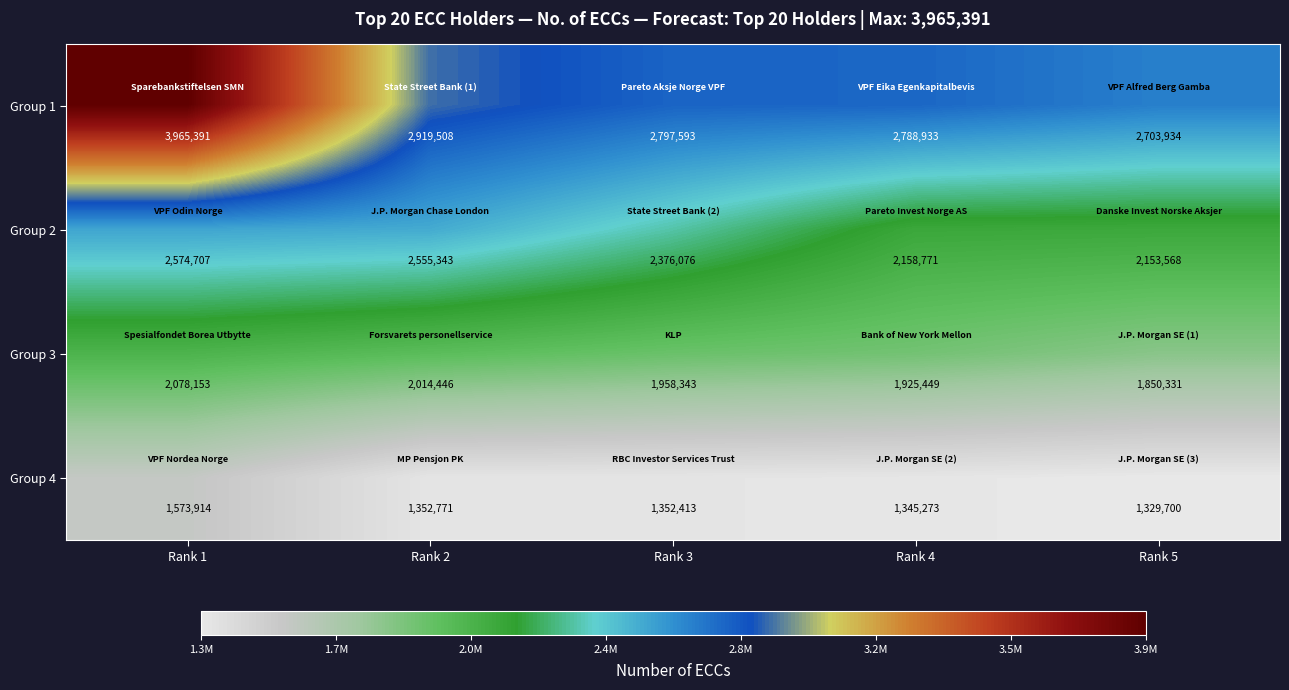

What is the greatest value displayed?

3965391